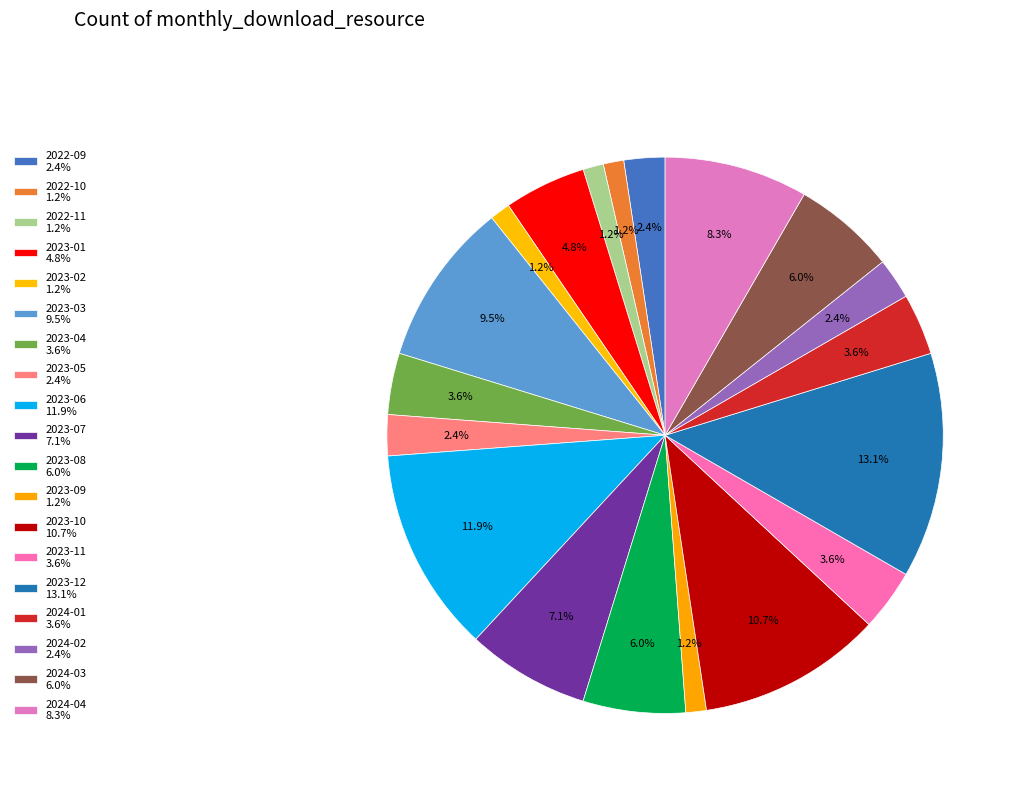

Which slice is the largest?

2023-12